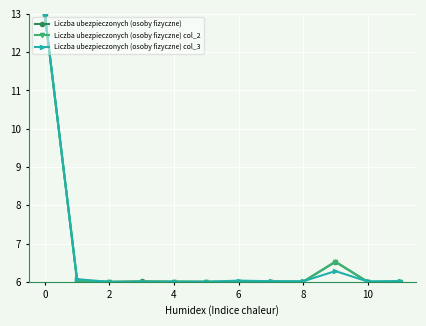

What is the value of the Liczba ubezpieczonych (osoby fizyczne) col_3 point at the 2nd from the left?

6.1